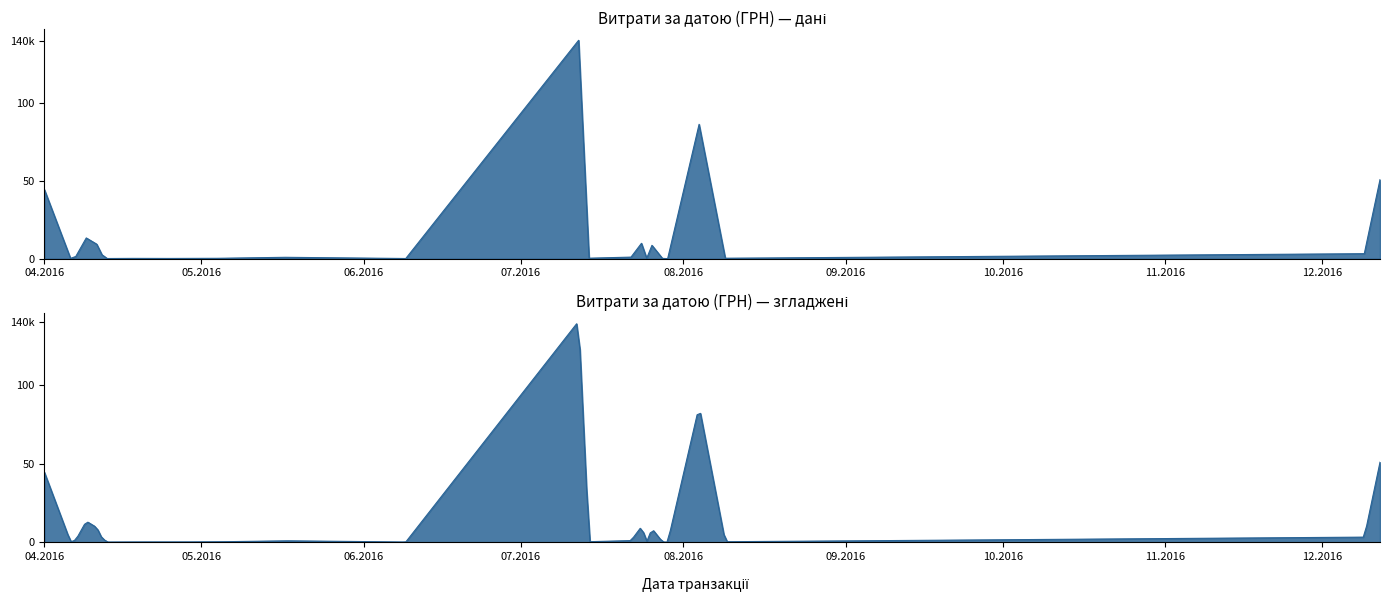

Which category has the highest value across all series?

12.07.2016